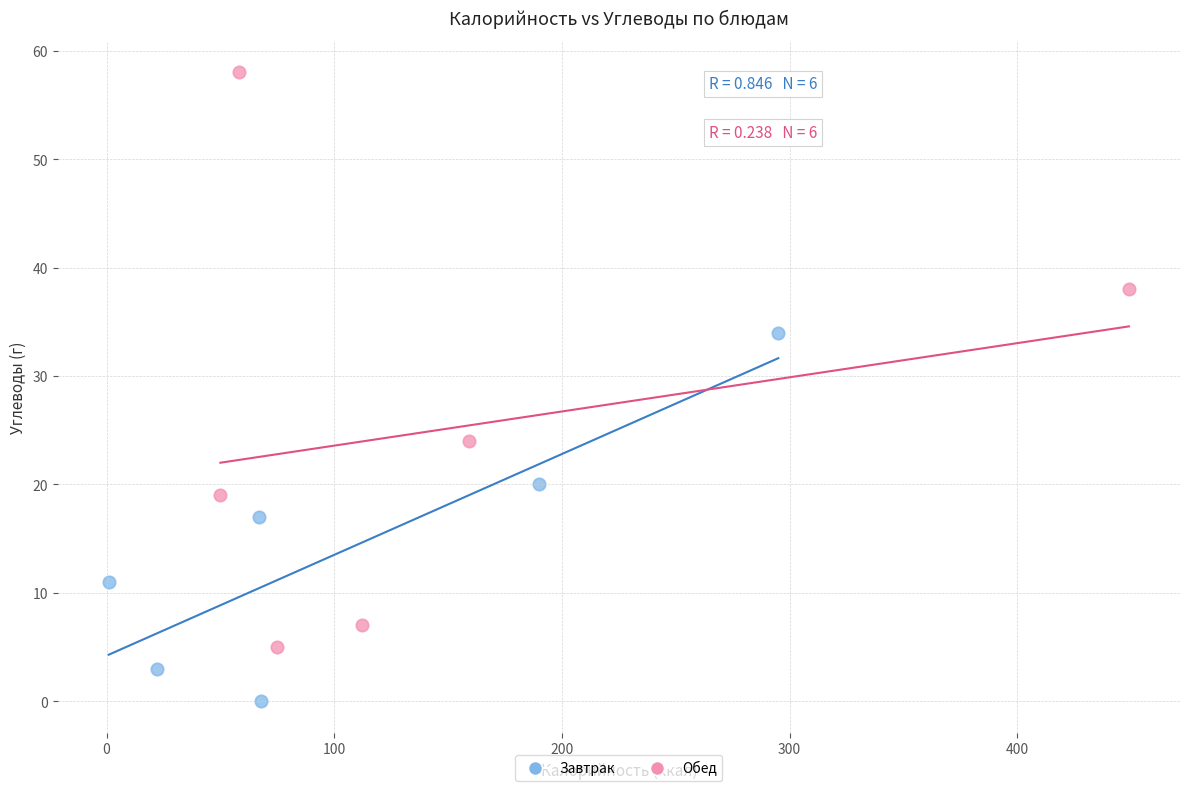

Which series reaches the maximum Y coordinate?

Обед